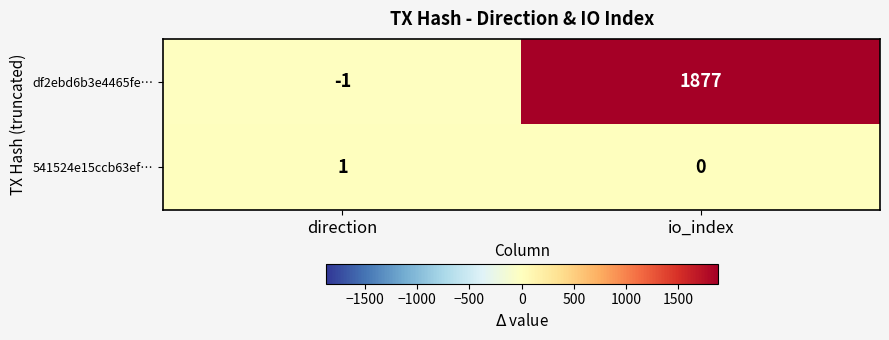

Which series has the widest spread of values?

df2ebd6b3e4465fe…